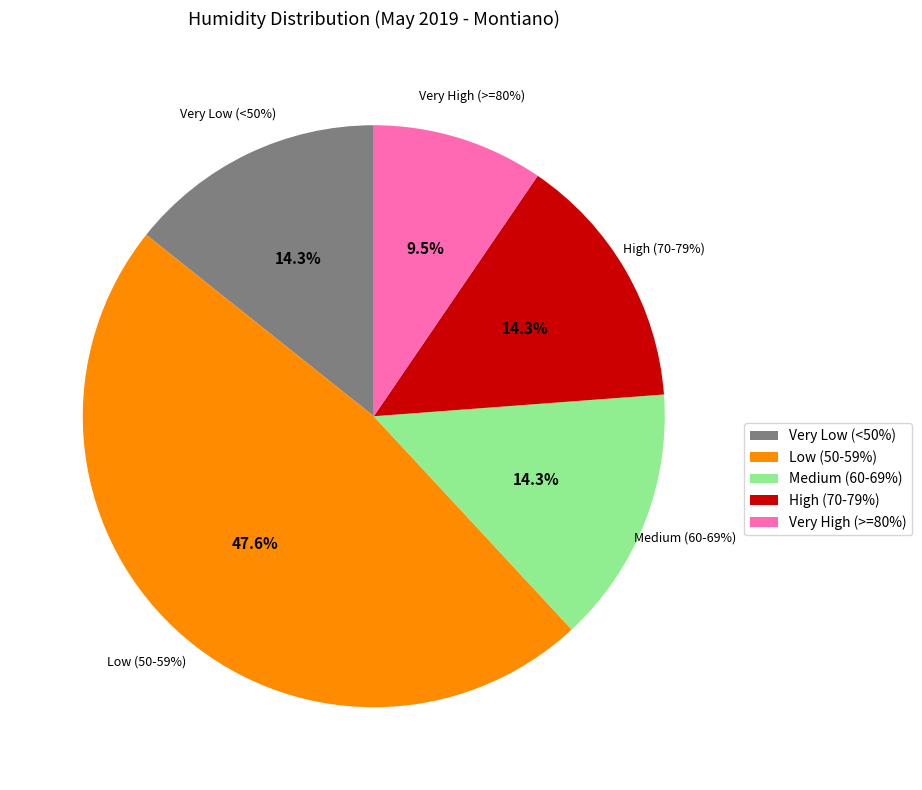

To the nearest percent, what portion does 21/5 represent?

4%